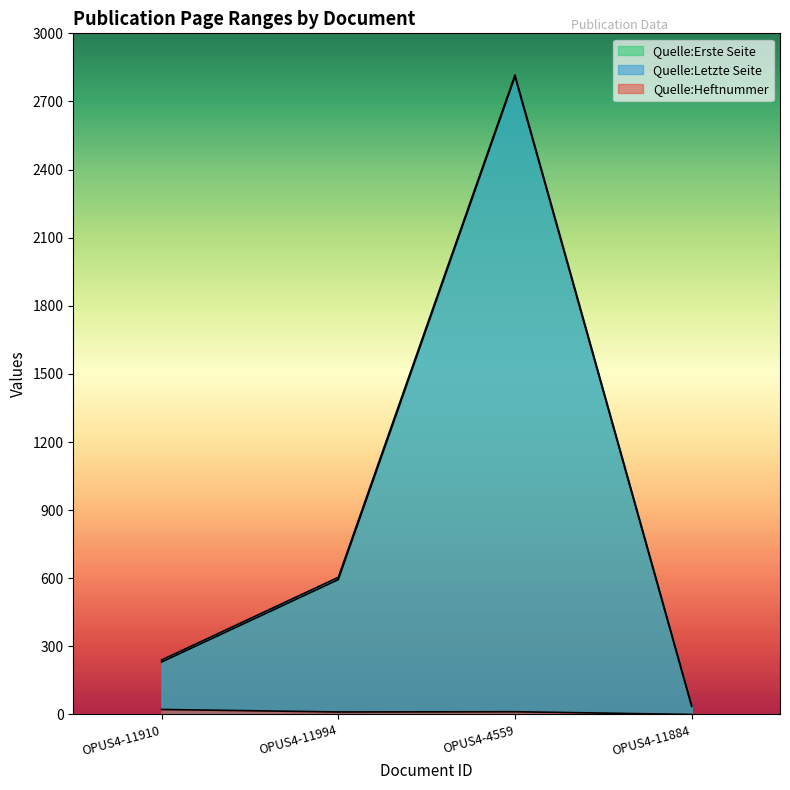

What are all the series names shown in the legend?

Quelle:Erste Seite, Quelle:Letzte Seite, Quelle:Heftnummer